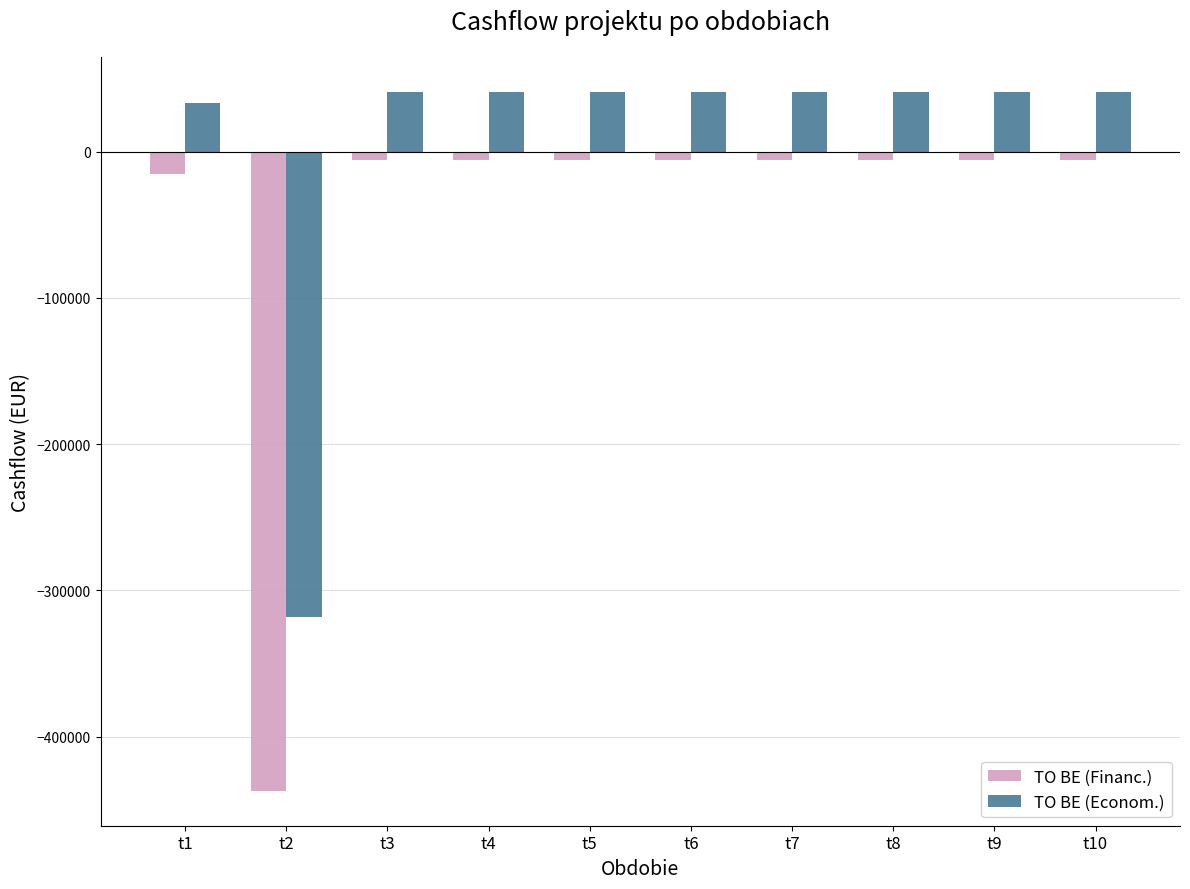

What is the value of the TO BE (Financ.) bar at the 2nd from the left?

-436990.1